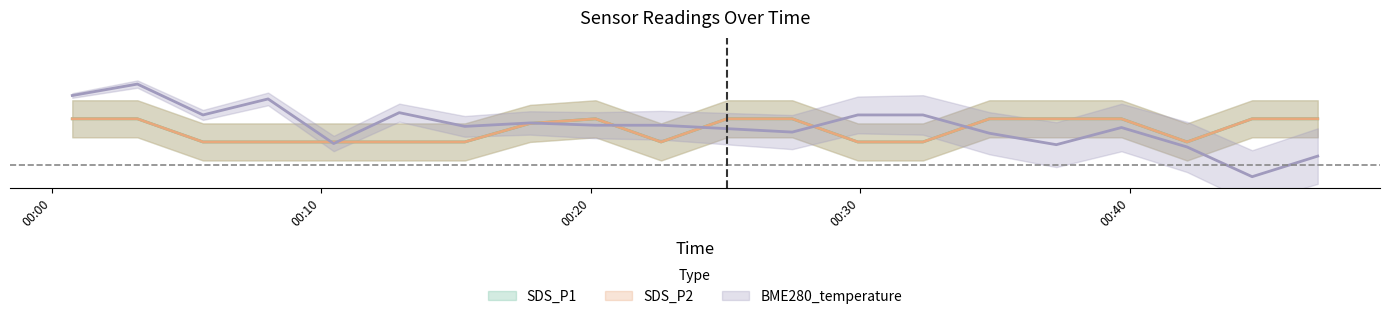

How many data points does each series have?

20